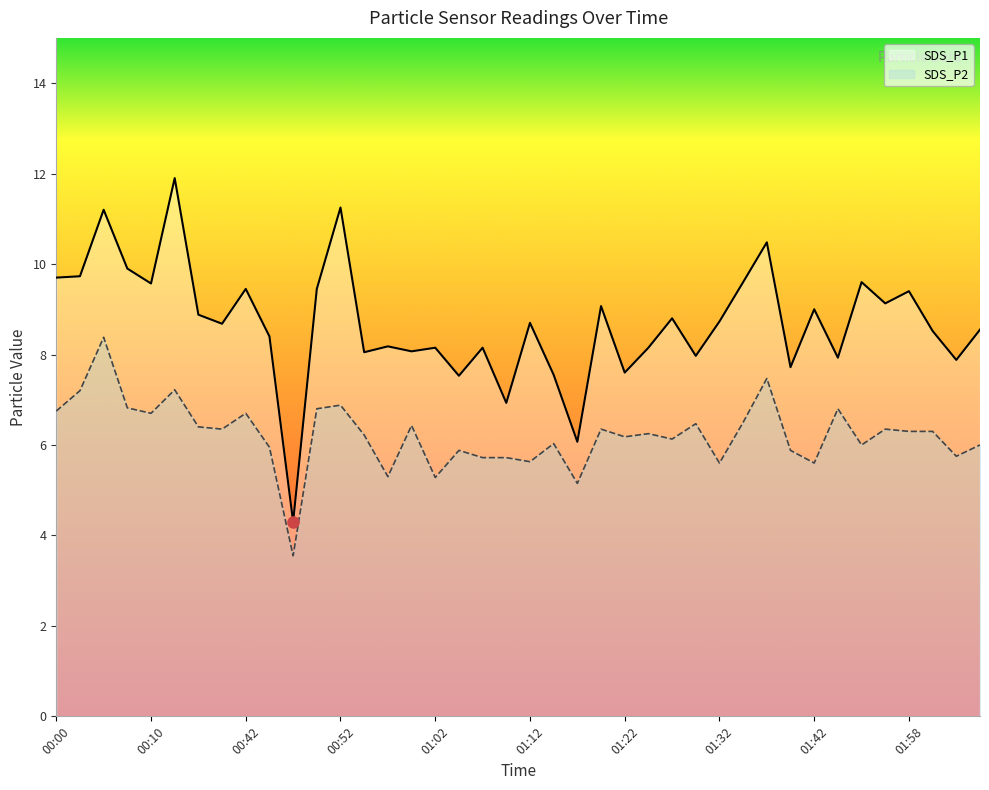

What is the lowest value of the SDS_P1 series?

4.3